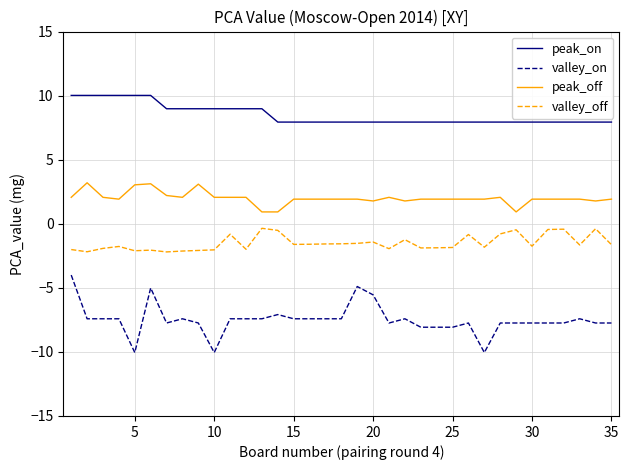

Which series has the largest total across all categories?

peak_on